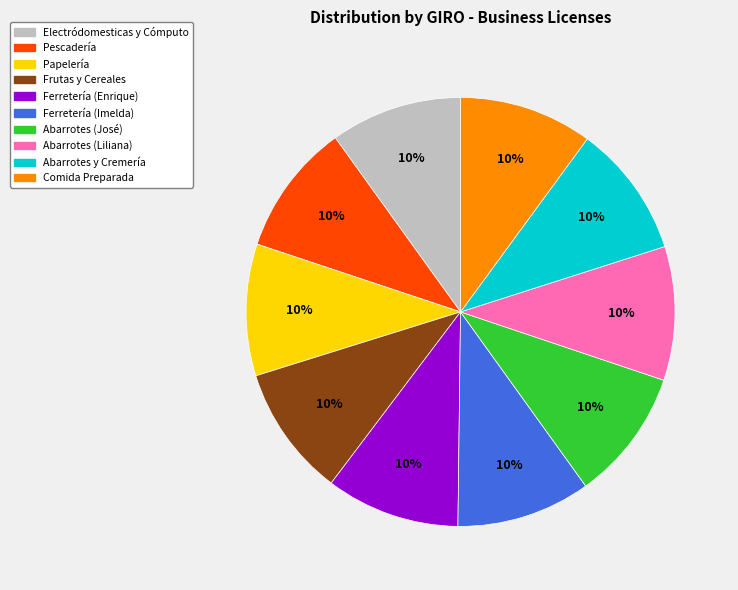

Does any single category account for the majority?

No